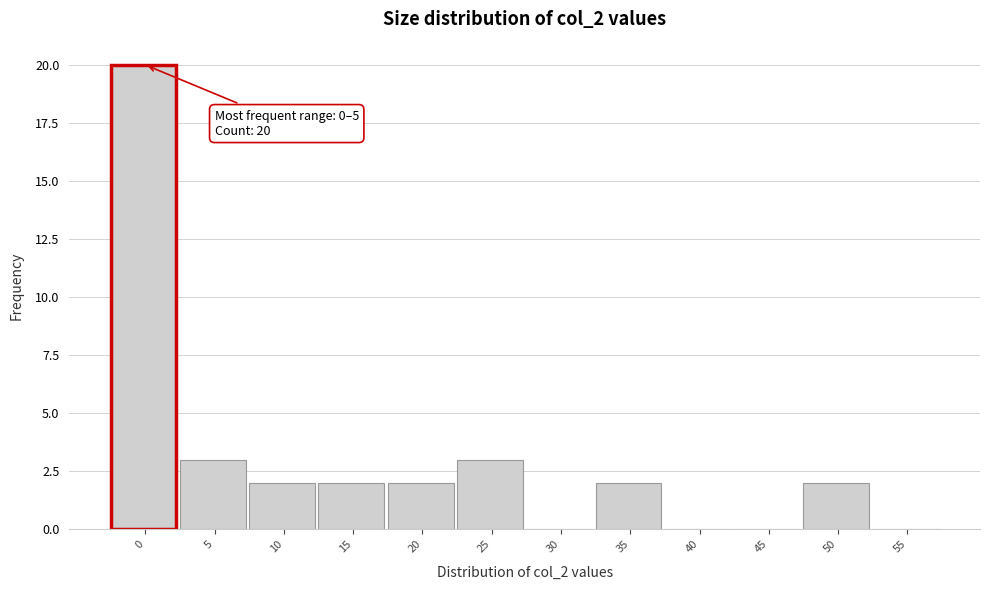

Reading right to left, list all the values displayed in this chart.

55=0	50=2	45=0	40=0	35=2	30=0	25=3	20=2	15=2	10=2	5=3	0=20